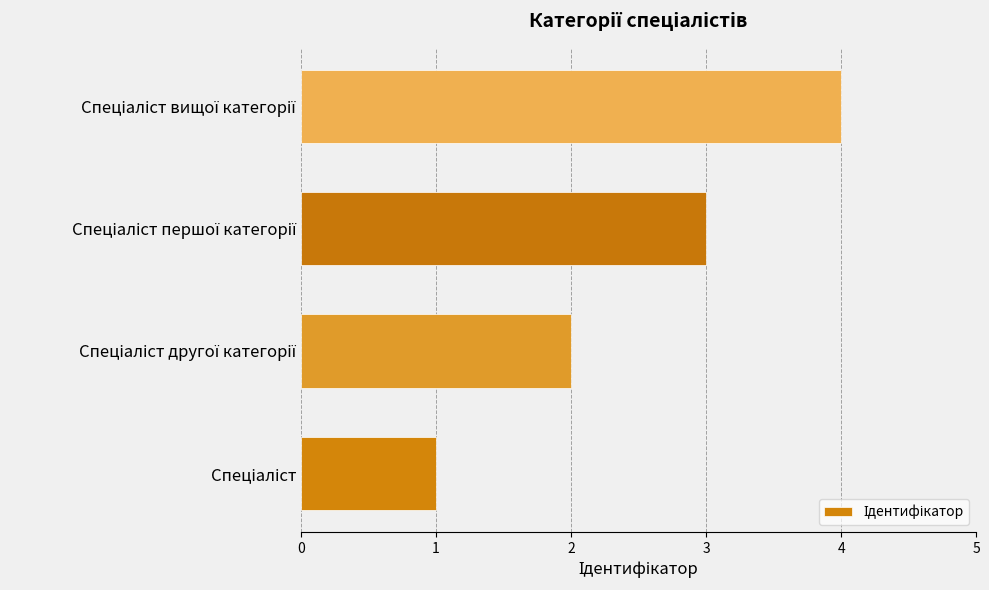

What is the greatest value displayed?

4